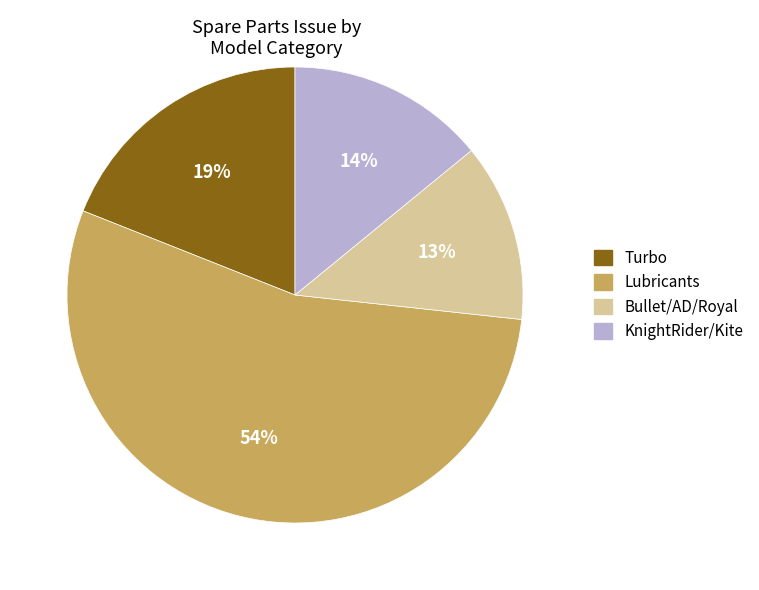

Is there a majority slice in this chart?

Yes